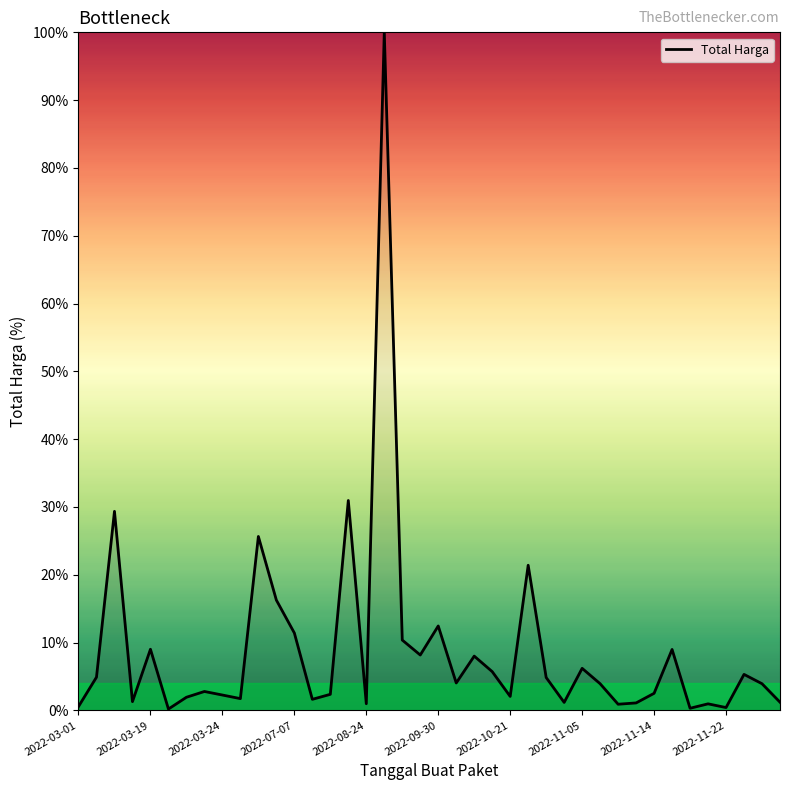

What is the difference between the maximum and minimum values?

99.8